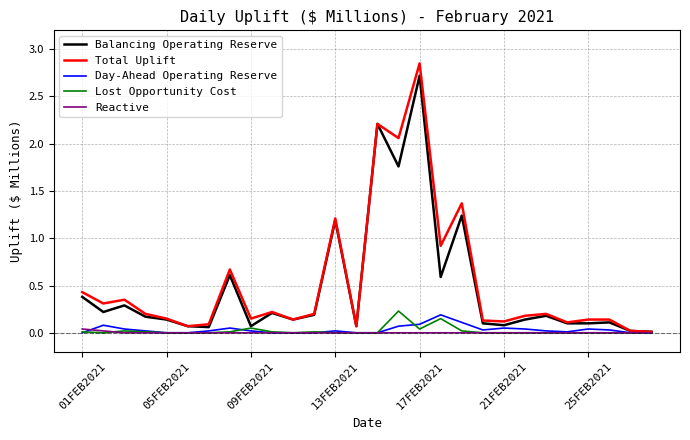

Is this an area chart (filled region under the line)?

No